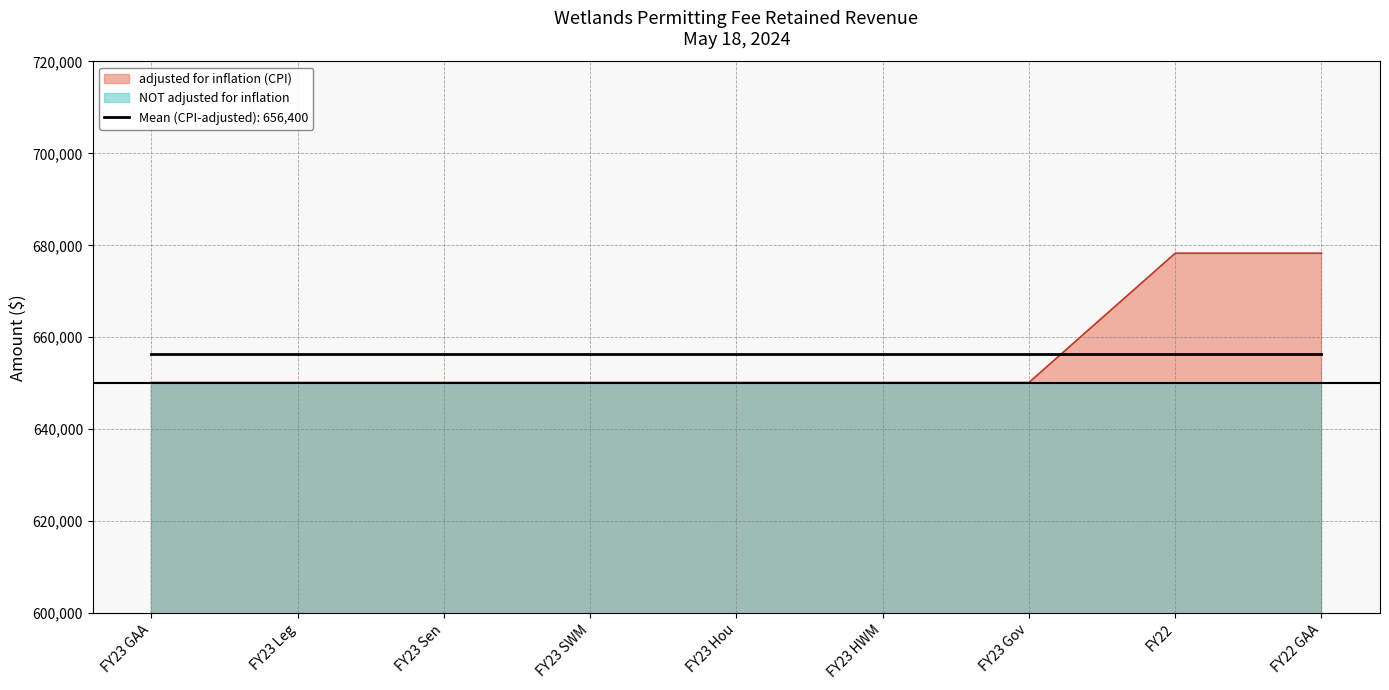

Approximately how many times larger is the value at FY23 GAA compared to FY23 Leg?

1.0